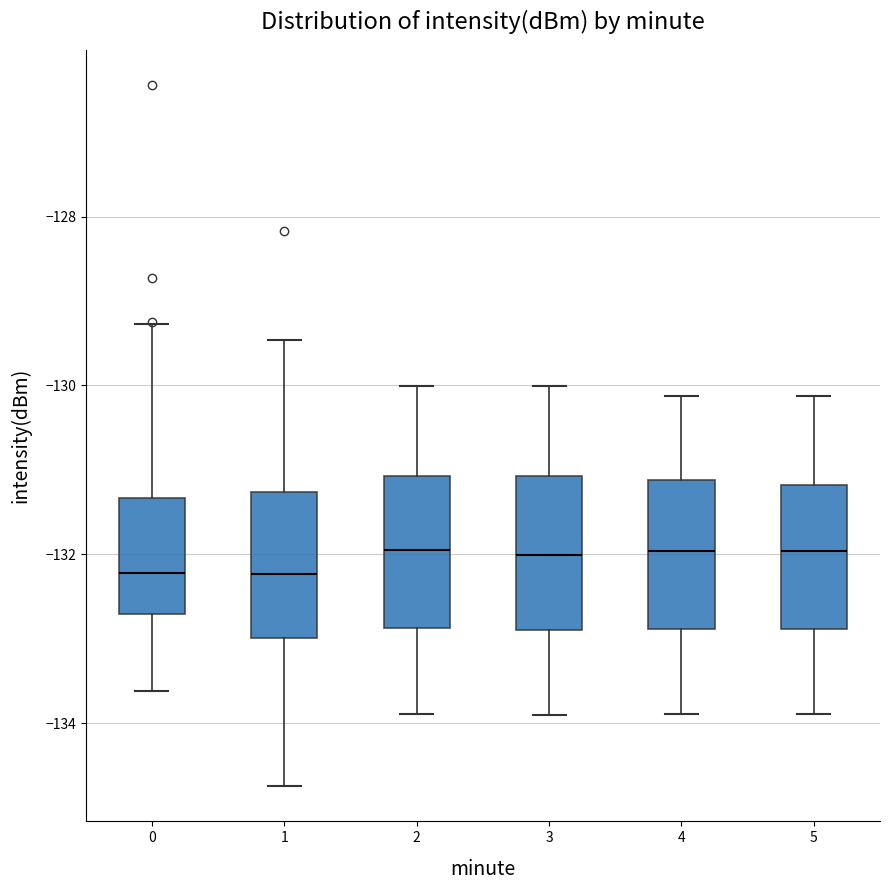

Reading left to right, read every box against the y-axis: the position of its median line, the range the box covers, and the ends of its whiskers. The values are not printed on the chart, so give them approximately, as read against the axis.

0: median -132.2, box -132.8 to -131.4, whiskers -133.6 to -129.2
1: median -132.2, box -133.0 to -131.2, whiskers -134.8 to -129.4
2: median -132.0, box -132.8 to -131.0, whiskers -133.8 to -130.0
3: median -132.0, box -133.0 to -131.0, whiskers -134.0 to -130.0
4: median -132.0, box -132.8 to -131.2, whiskers -133.8 to -130.2
5: median -132.0, box -132.8 to -131.2, whiskers -133.8 to -130.2